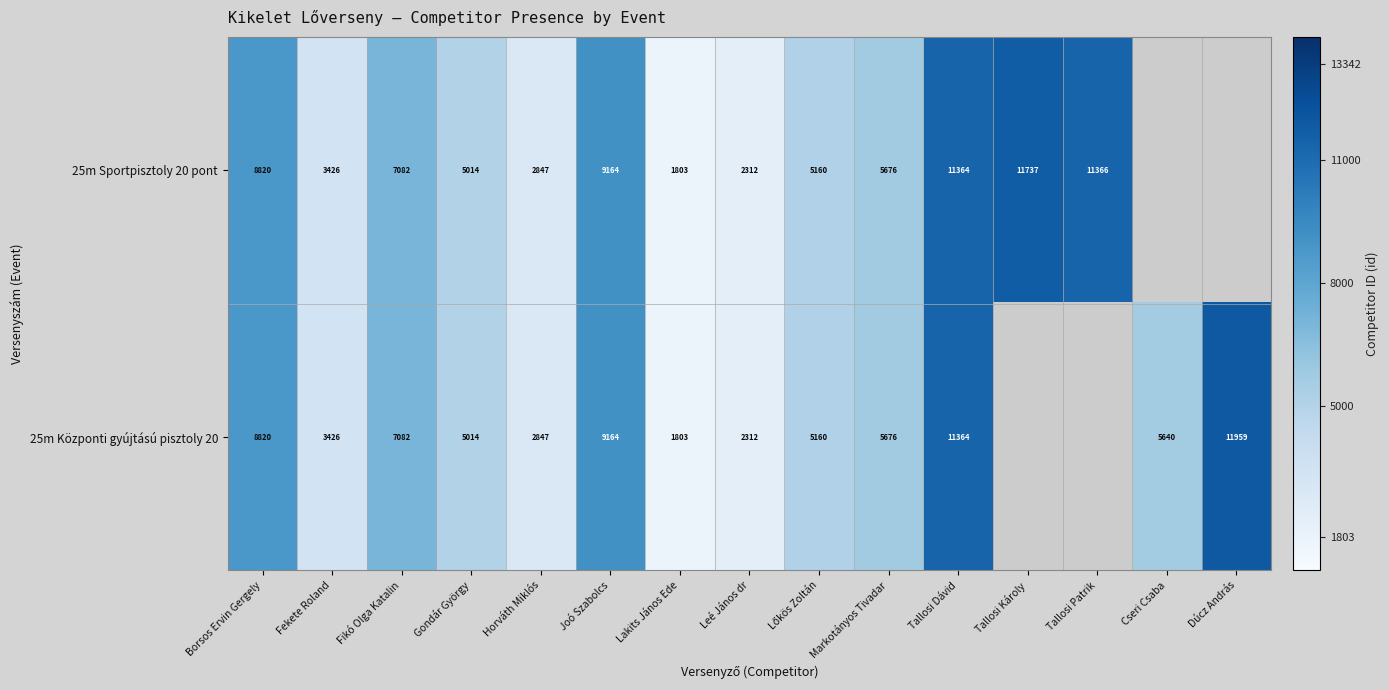

True or false: 25m Sportpisztoly 20 pont has a value of 2981.3 at Tallosi Károly.

False